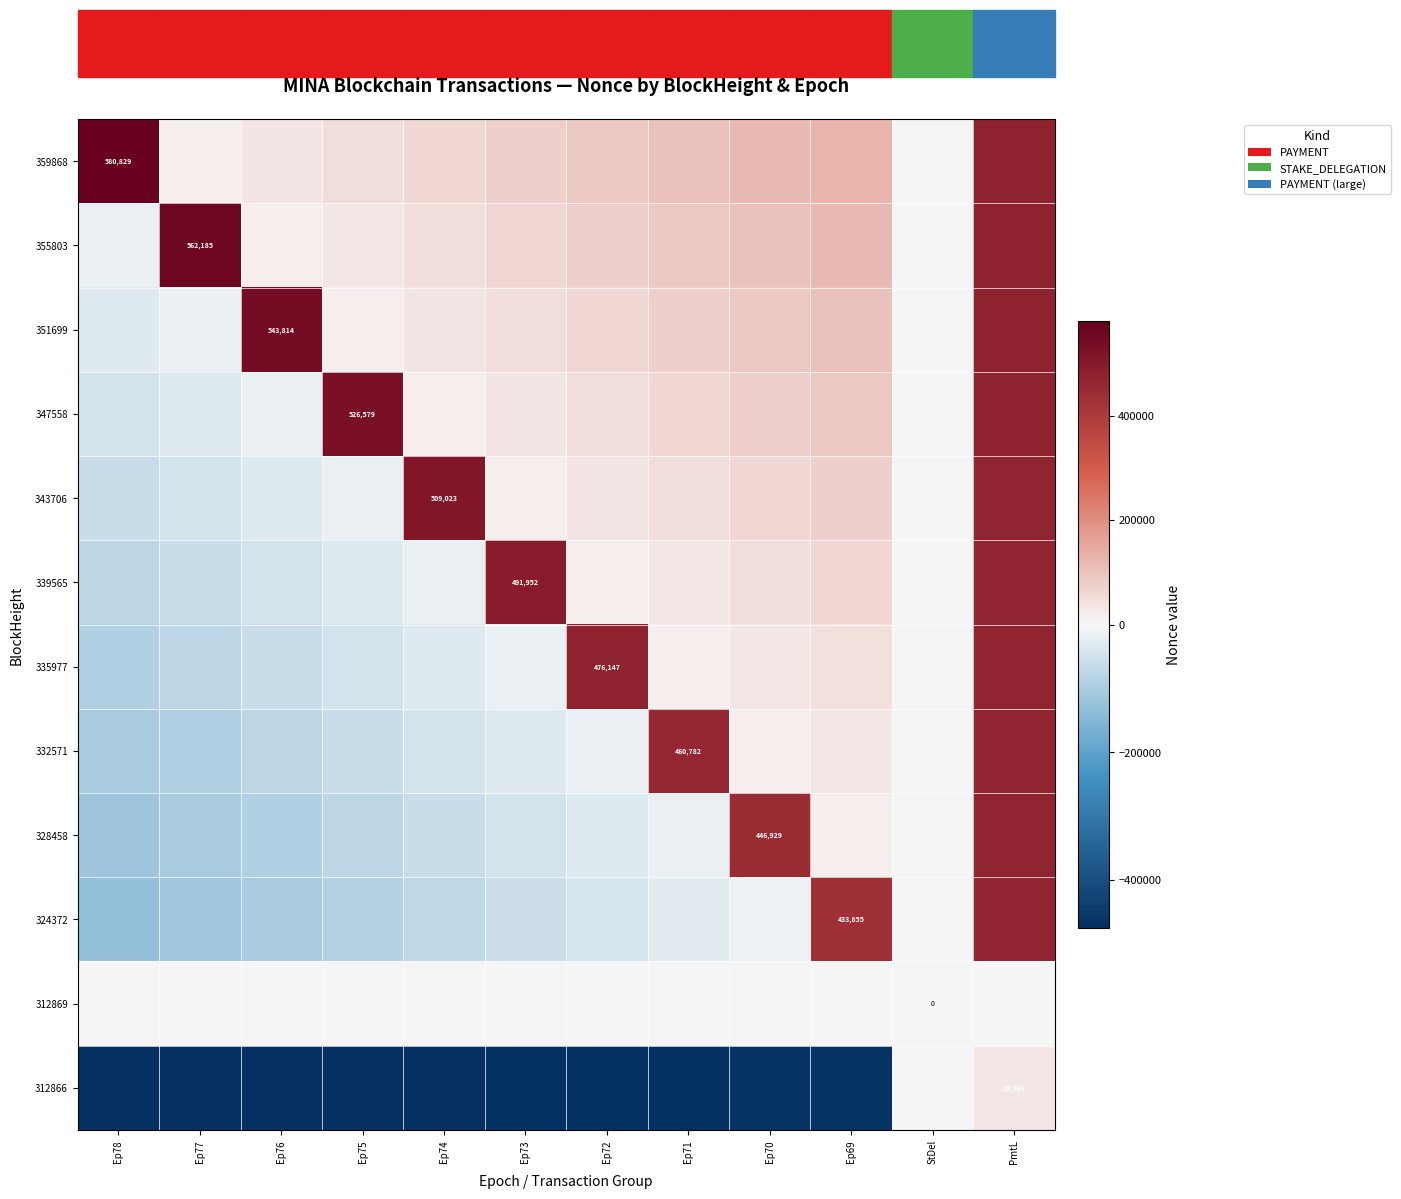

Which category has the lowest value in the 332571 series?

Ep78